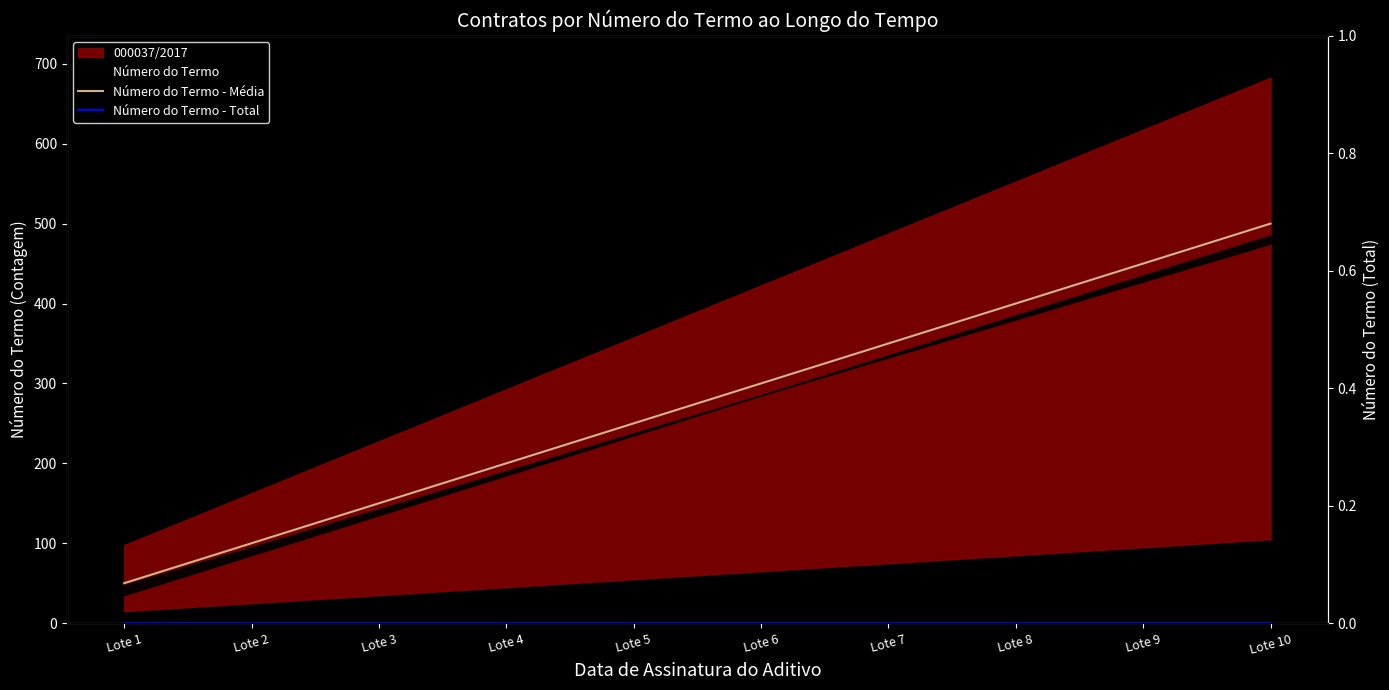

True or false: Número do Termo - Média and Número do Termo - Total cross at least once.

False